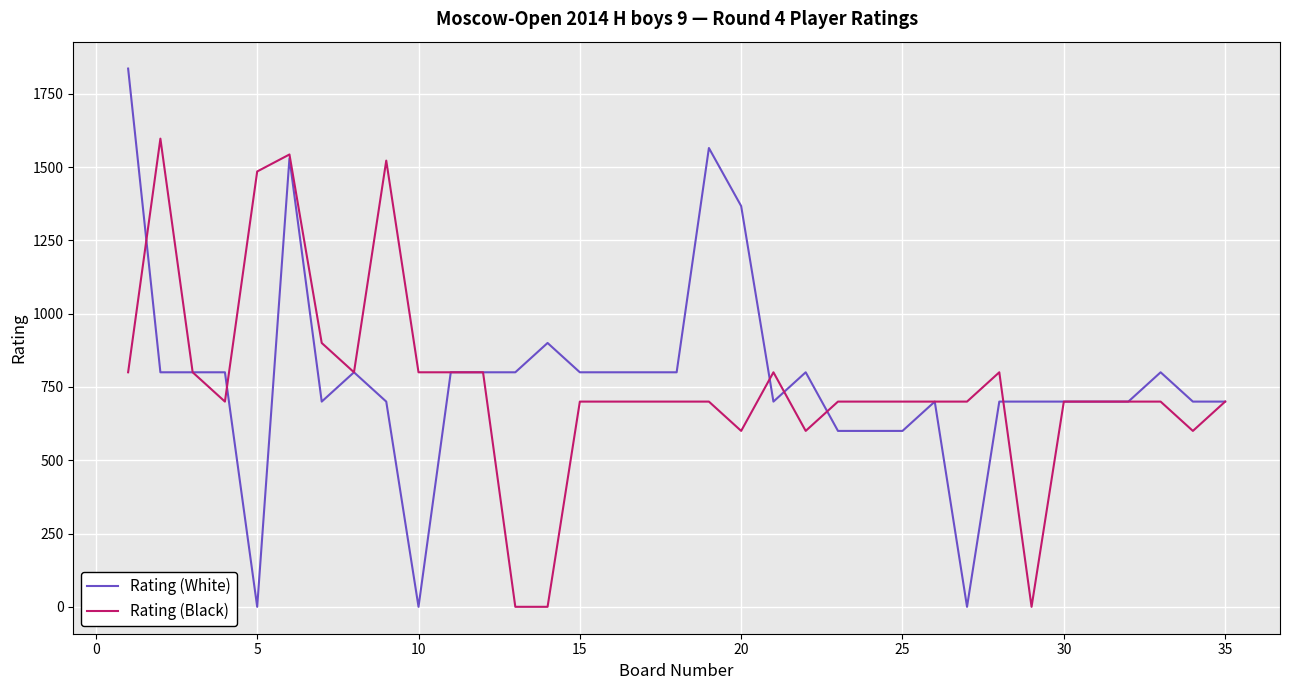

Rank the series by their average value, from lowest to highest.

Rating (Black), Rating (White)